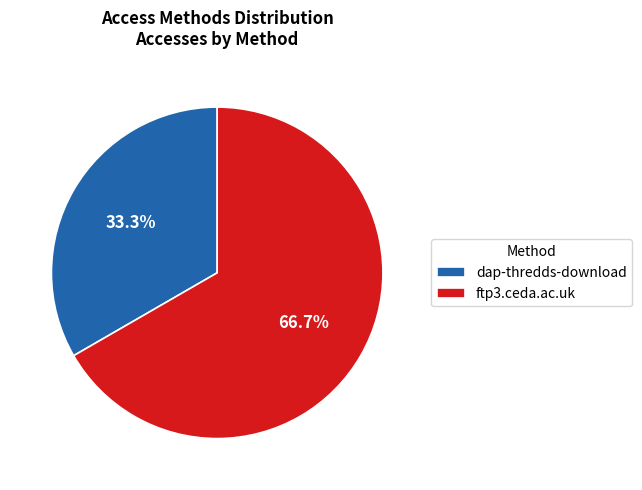

Is there a majority slice in this chart?

Yes